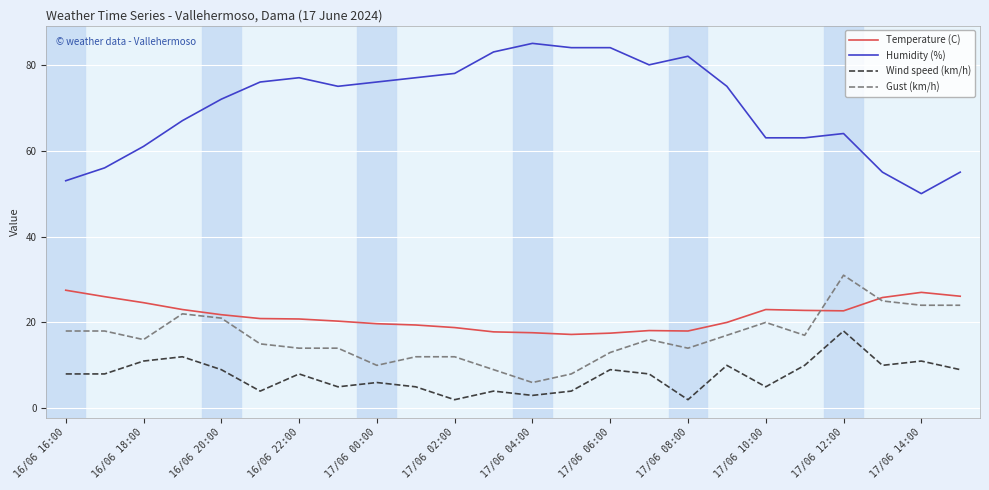

Which series has the largest range (max minus min)?

Humidity (%)